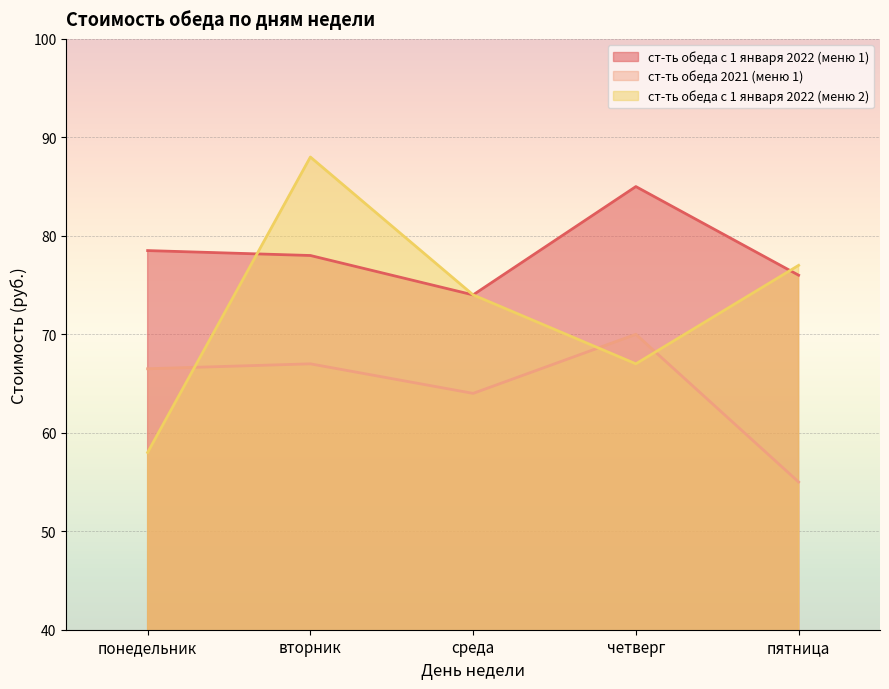

Reading left to right, list all the values displayed in this chart.

ст-ть обеда с 1 января 2022 (меню 1): понедельник=78.5	вторник=78.0	среда=74.0	четверг=85.0	пятница=76.0
ст-ть обеда 2021 (меню 1): понедельник=66.5	вторник=67.0	среда=64.0	четверг=70.0	пятница=55.0
ст-ть обеда с 1 января 2022 (меню 2): понедельник=58.0	вторник=88.0	среда=74.0	четверг=67.0	пятница=77.0